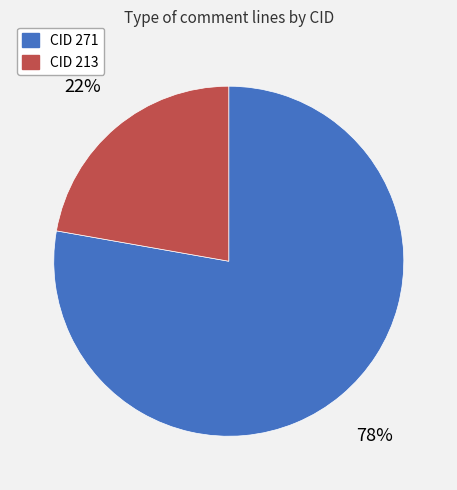

True or false: CID 271 accounts for 78% of the total.

True